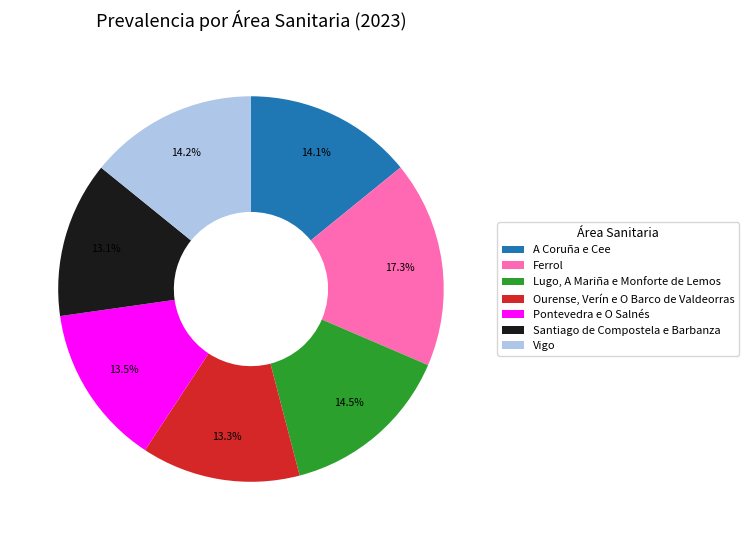

What is the largest slice in the pie chart?

Ferrol